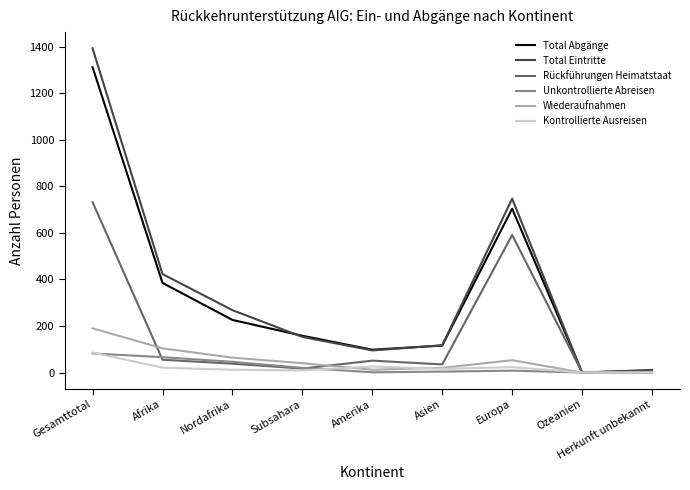

Which series has the widest spread of values?

Total Eintritte